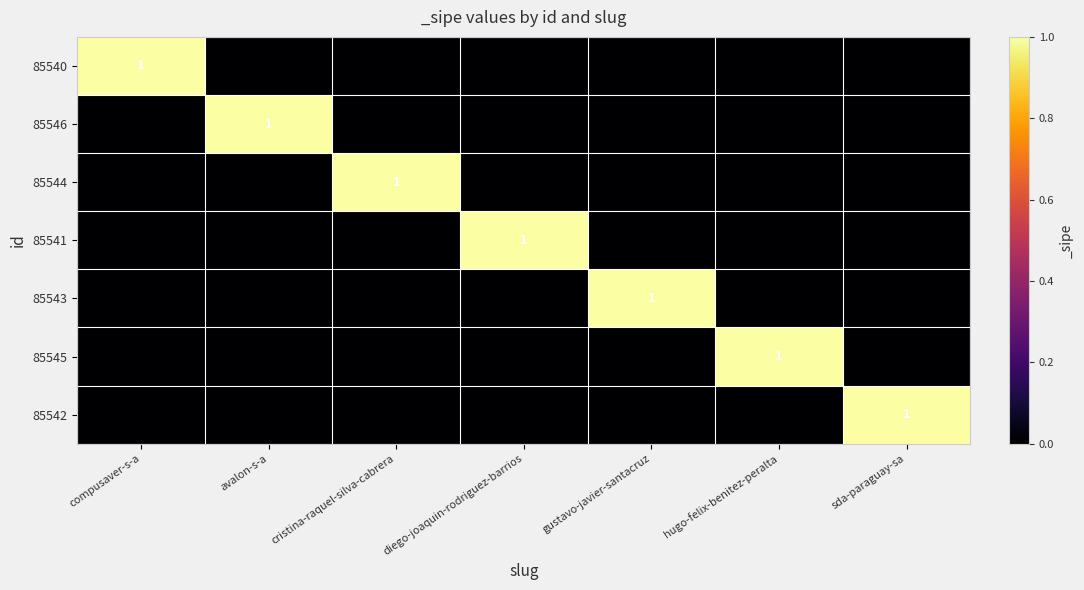

The 85540 series shows 1 at compusaver-s-a. True or false?

True